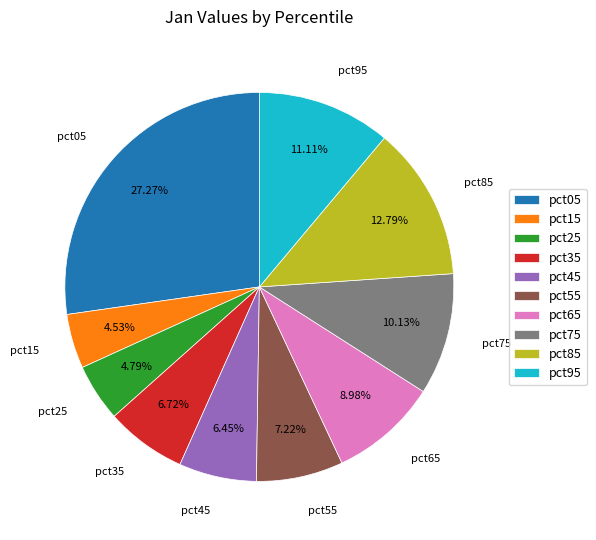

How much of the chart is everything except pct85?

87.2%